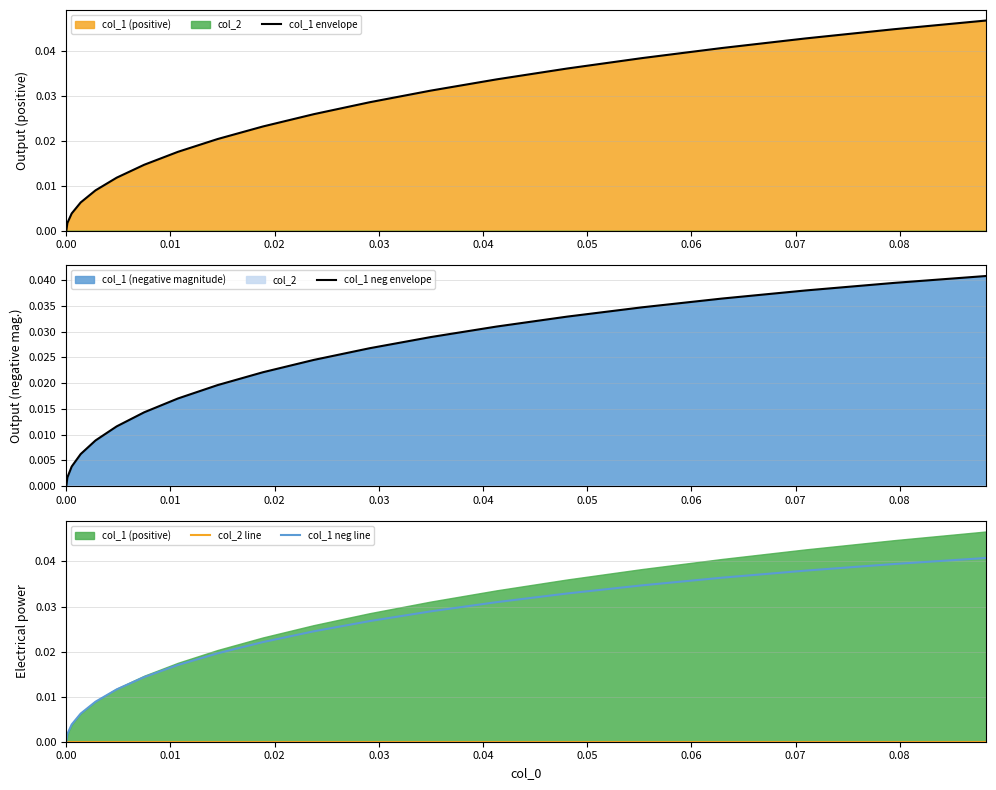

Is the value of col_1 envelope at 19 greater than the value of col_2 line at 0.02?

Yes